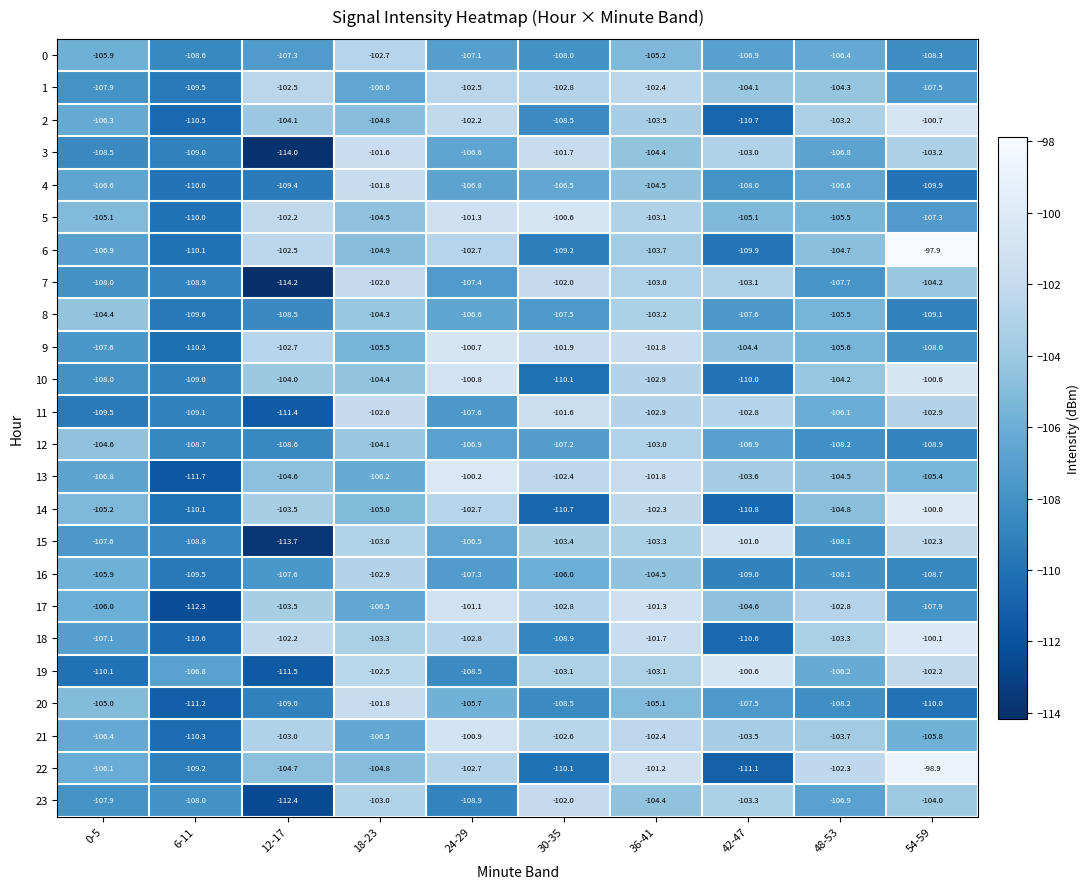

How many series are shown in this chart?

24